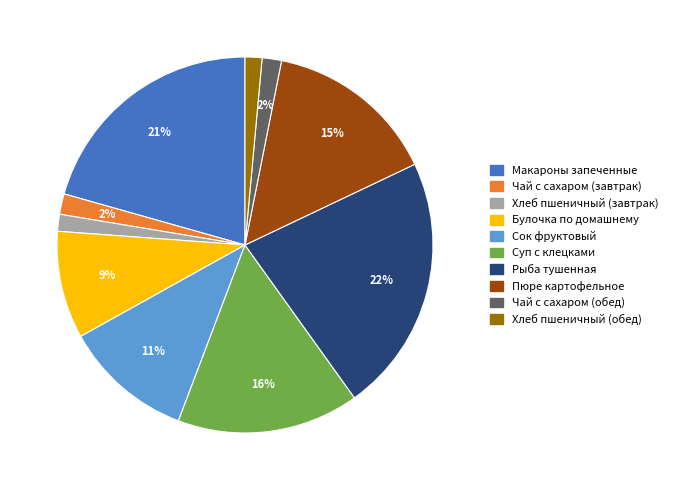

To the nearest percent, what percentage of the pie is Хлеб пшеничный (обед)?

1%